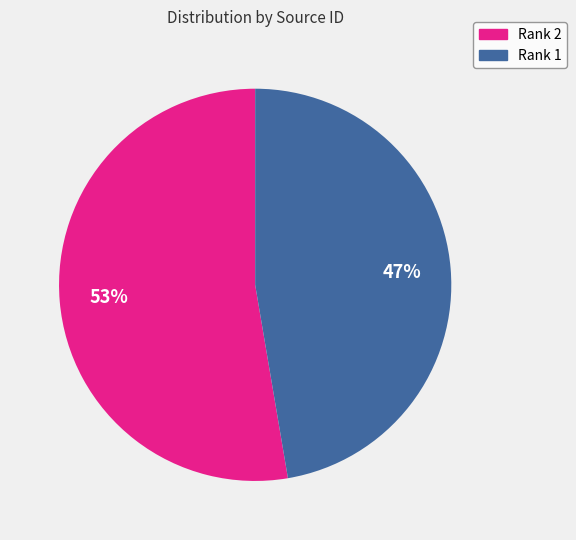

Do Rank 1 and Rank 2 together represent more than half of the pie?

Yes